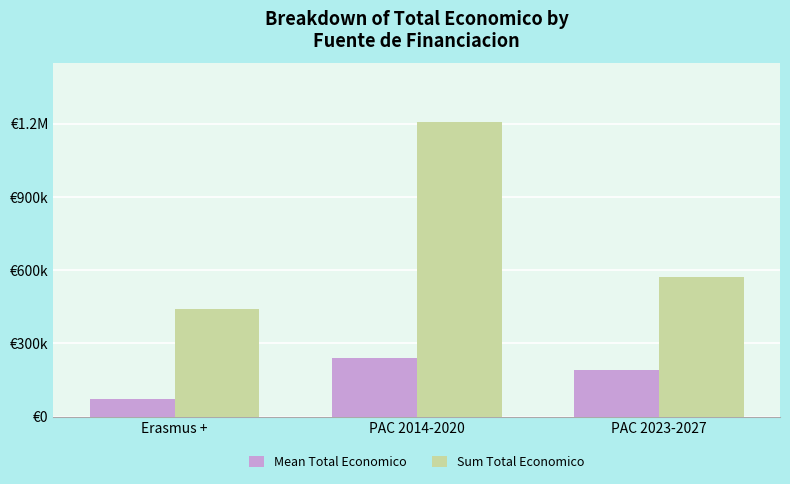

What is the sum of the Sum Total Economico values at PAC 2014-2020 and PAC 2023-2027?

1776564.0